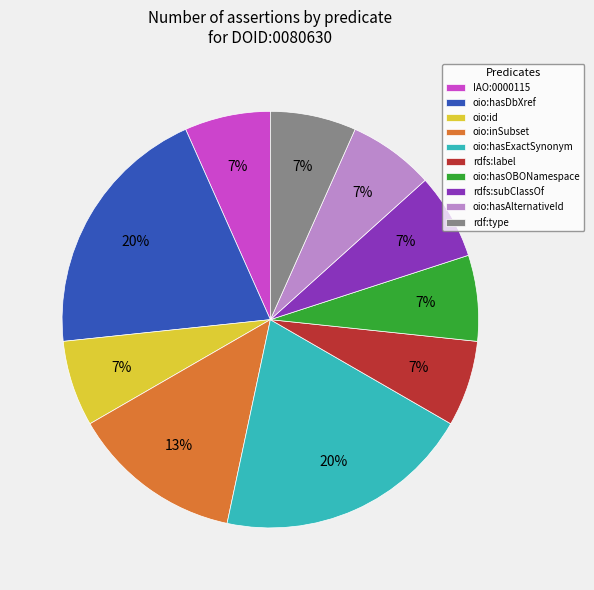

To the nearest percent, what portion does oio:inSubset represent?

13%